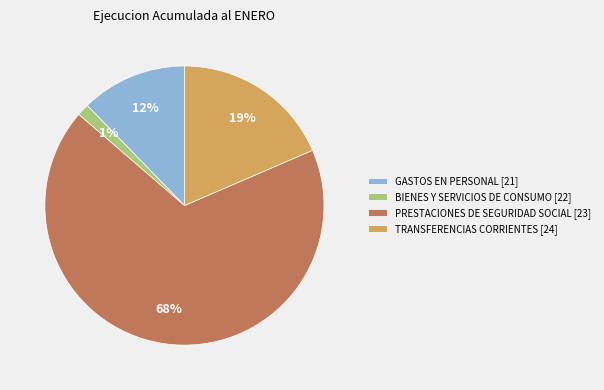

Combined, do BIENES Y SERVICIOS DE CONSUMO [22] and PRESTACIONES DE SEGURIDAD SOCIAL [23] account for over 50%?

Yes